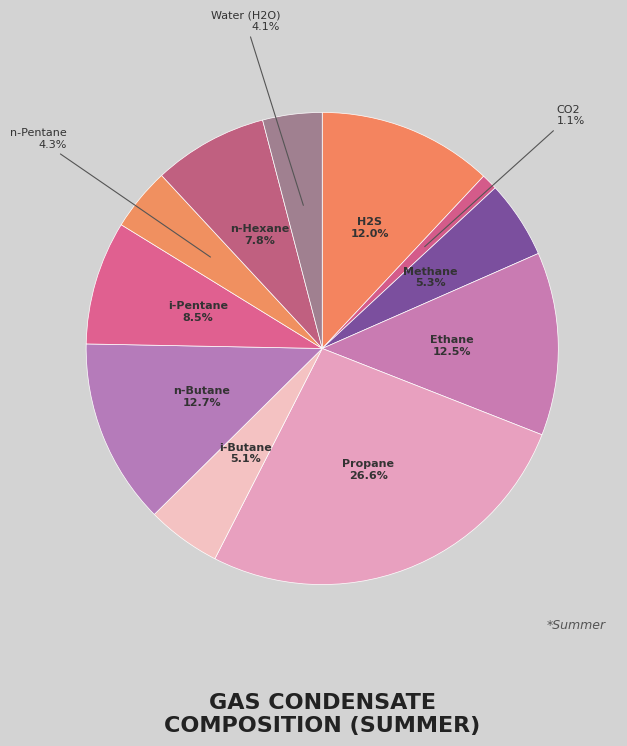

How many slices are in this pie chart?

11